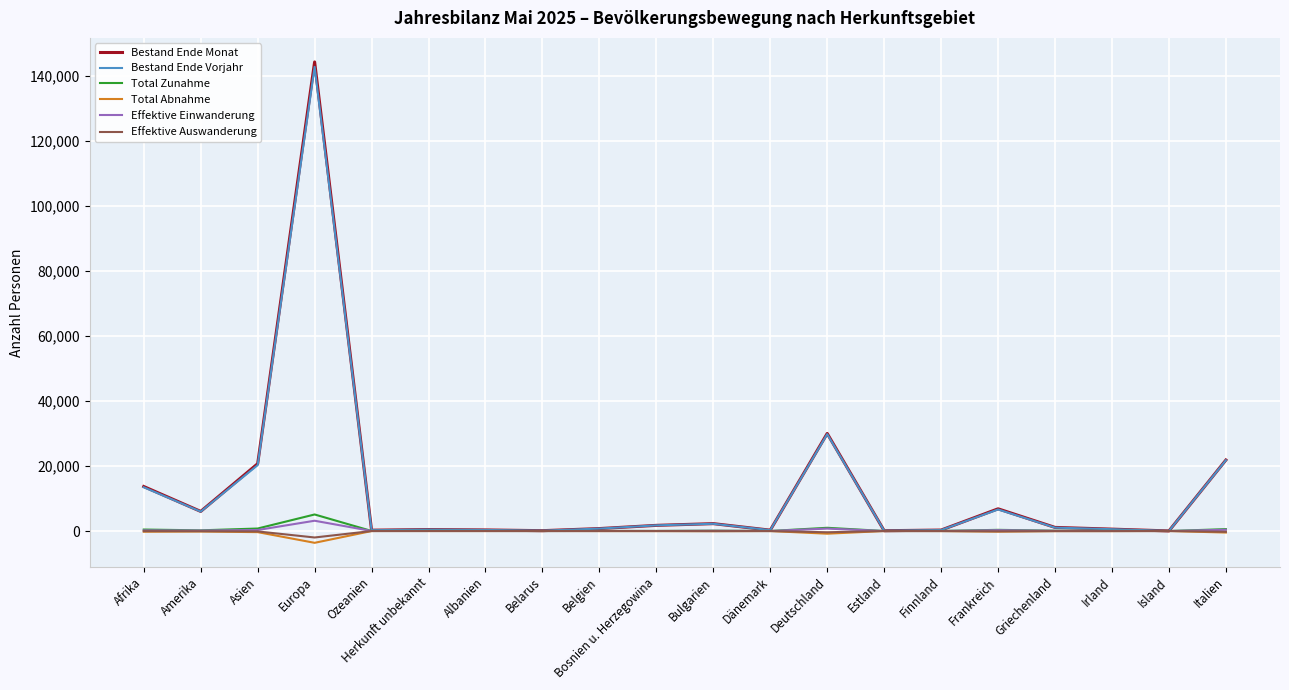

At which category does the chart reach its peak across all series?

Europa